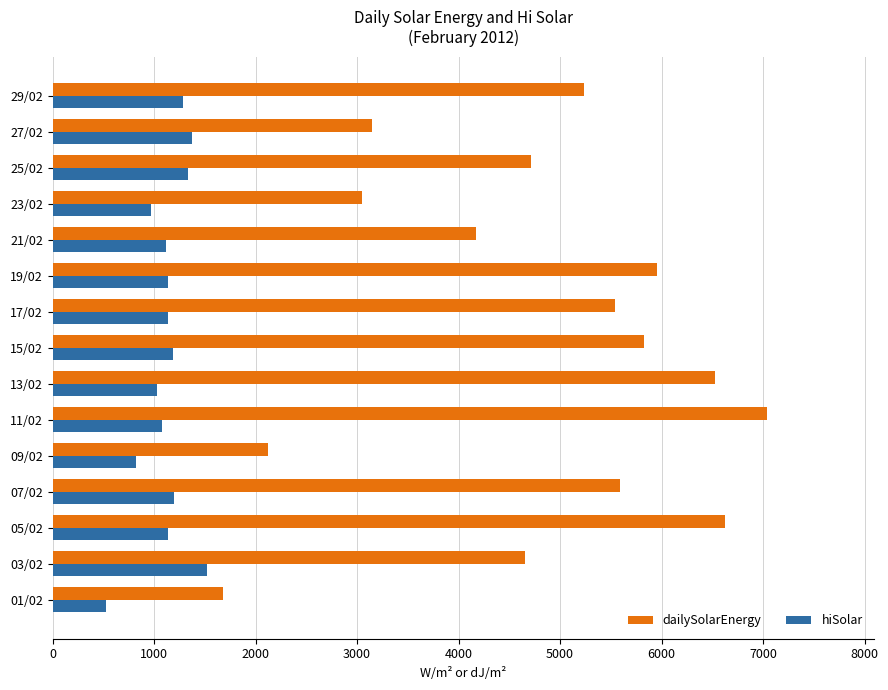

Which series has the largest total across all categories?

dailySolarEnergy